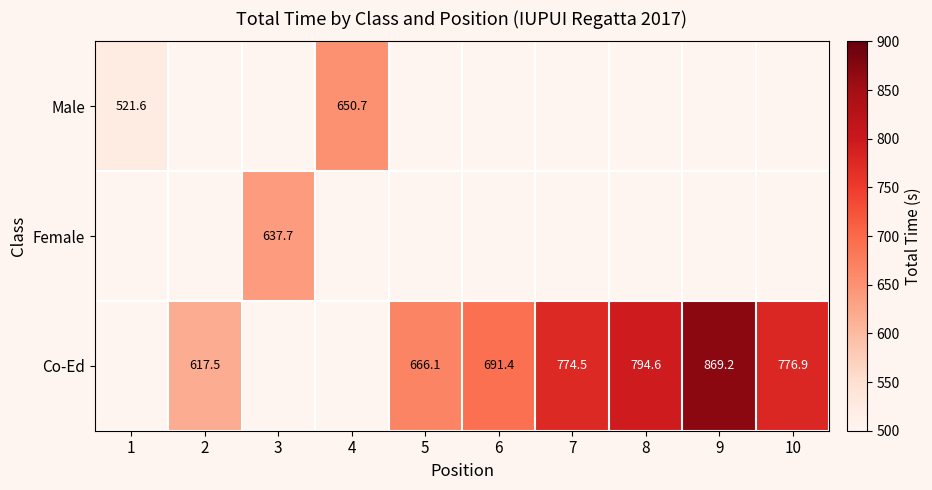

Which has a higher value, 1 or 7?

7